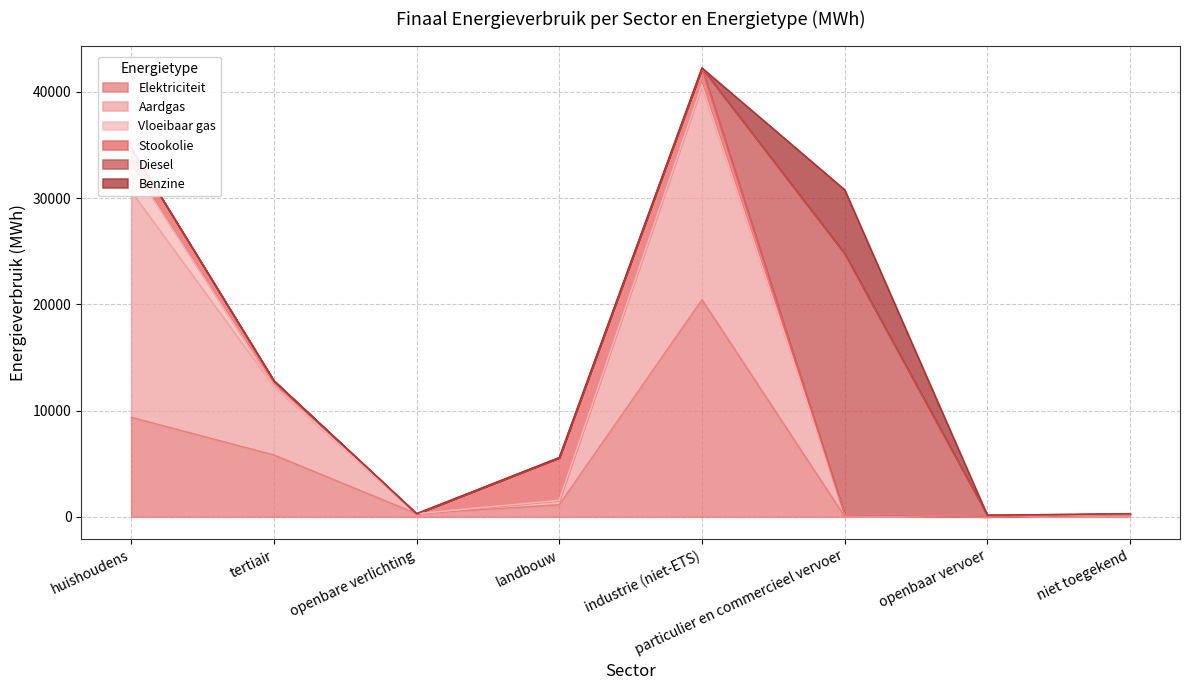

Reading right to left, list all the values displayed in this chart.

Elektriciteit: totaal=37194.1	niet toegekend=138.1	openbaar vervoer=0.0	particulier en commercieel vervoer=18.1	industrie (niet-ETS)=20431.7	landbouw=1136.2	openbare verlichting=290.0	tertiair=5817.1	huishoudens=9363.0
Aardgas: totaal=48356.2	niet toegekend=146.9	openbaar vervoer=0.0	particulier en commercieel vervoer=81.2	industrie (niet-ETS)=20019.6	landbouw=384.9	openbare verlichting=0.0	tertiair=6443.7	huishoudens=21279.9
Vloeibaar gas: totaal=2862.3	niet toegekend=0.0	openbaar vervoer=0.0	particulier en commercieel vervoer=61.5	industrie (niet-ETS)=223.4	landbouw=35.5	openbare verlichting=0.0	tertiair=71.4	huishoudens=2470.4
Stookolie: totaal=7630.8	niet toegekend=0.0	openbaar vervoer=0.0	particulier en commercieel vervoer=0.0	industrie (niet-ETS)=1576.9	landbouw=4015.3	openbare verlichting=0.0	tertiair=468.7	huishoudens=1569.8
Diesel: totaal=24759.6	niet toegekend=0.0	openbaar vervoer=147.2	particulier en commercieel vervoer=24612.5	industrie (niet-ETS)=0.0	landbouw=0.0	openbare verlichting=0.0	tertiair=0.0	huishoudens=0.0
Benzine: totaal=6013.7	niet toegekend=0.0	openbaar vervoer=0.0	particulier en commercieel vervoer=6013.7	industrie (niet-ETS)=0.0	landbouw=0.0	openbare verlichting=0.0	tertiair=0.0	huishoudens=0.0